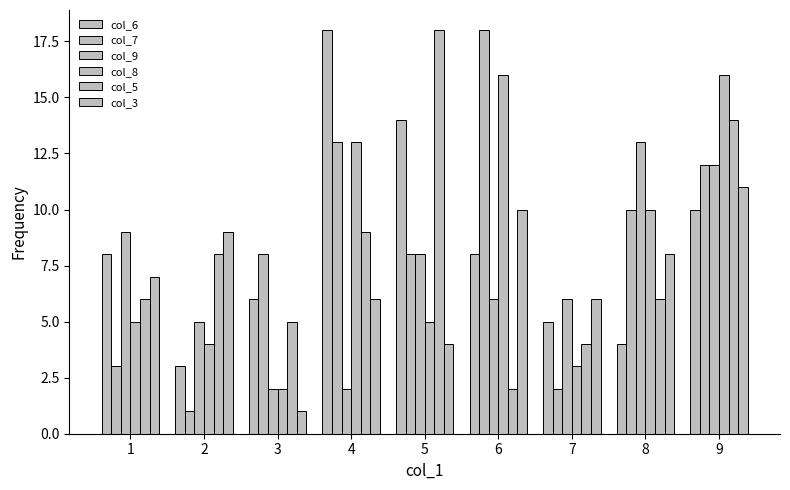

Which series has the widest spread of values?

col_7